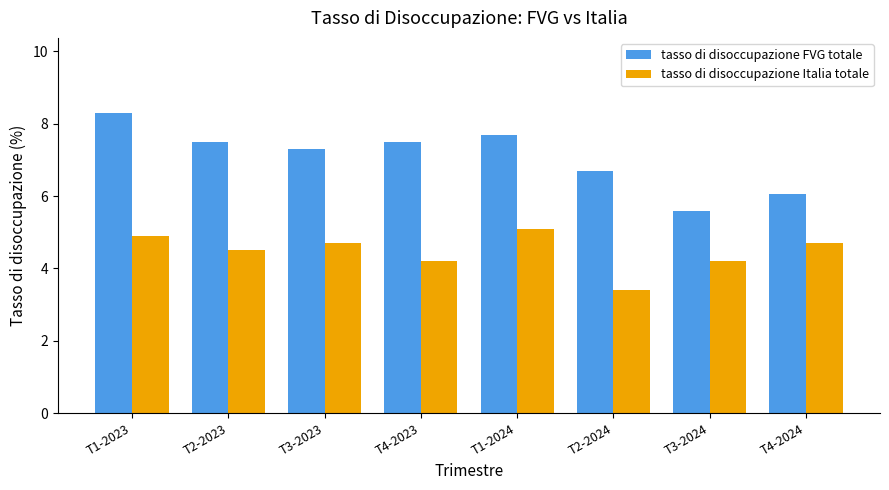

Which series has the largest range (max minus min)?

tasso di disoccupazione FVG totale